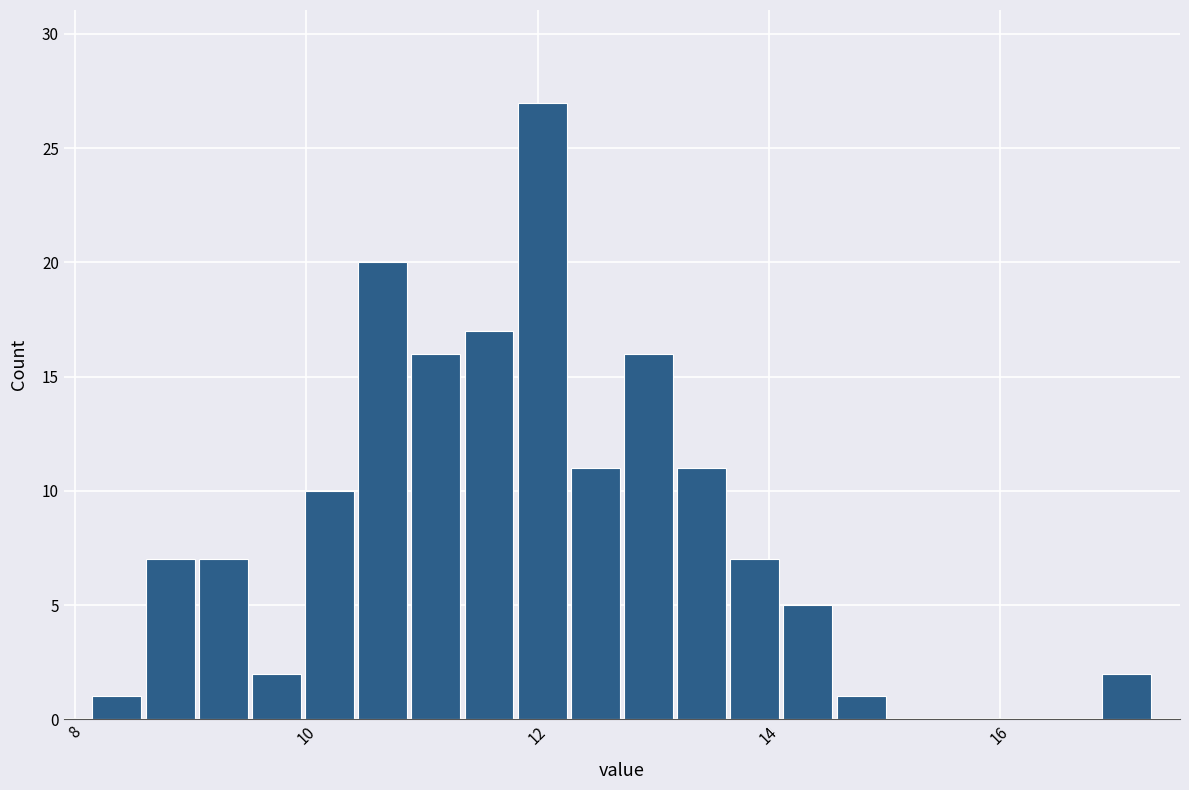

Around what value on the x-axis is the tallest bar? Give the approximate position of its centre, as read against the axis.

12.0